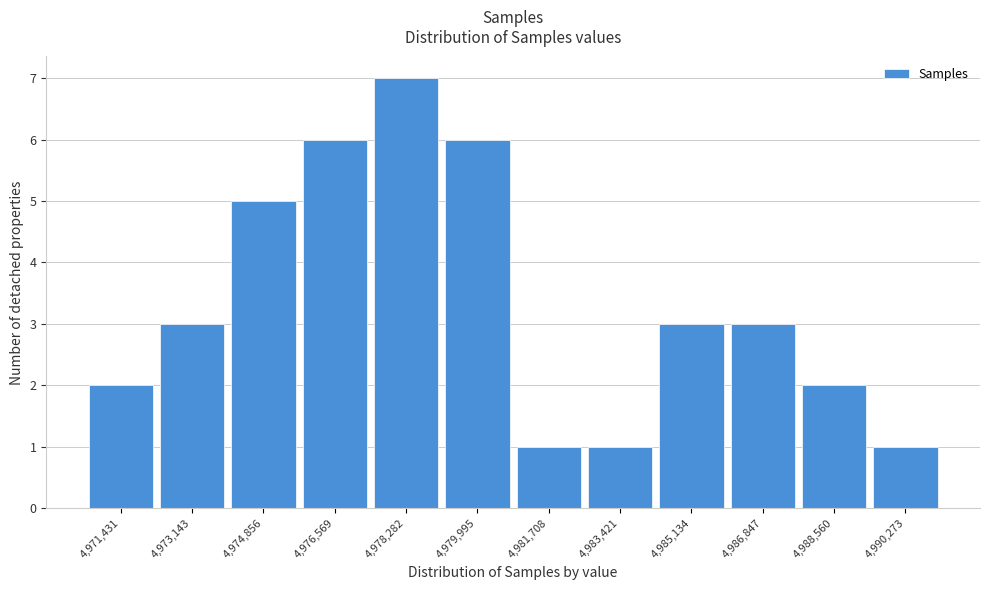

Reading left to right, extract all data points from this chart.

4,971,431=2	4,973,143=3	4,974,856=5	4,976,569=6	4,978,282=7	4,979,995=6	4,981,708=1	4,983,421=1	4,985,134=3	4,986,847=3	4,988,560=2	4,990,273=1